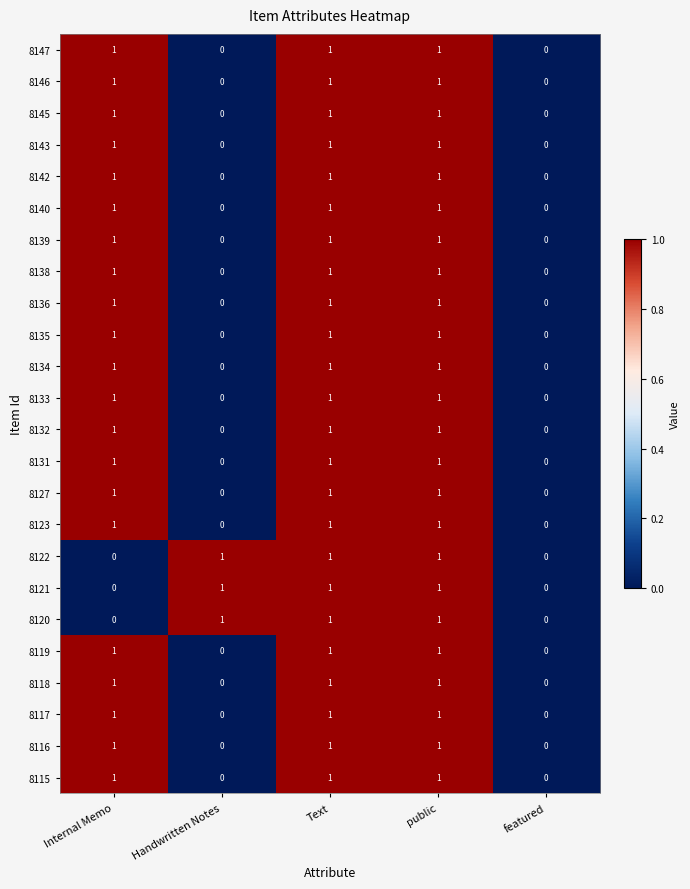

The value of 8146 at Text is 1. True or false?

True